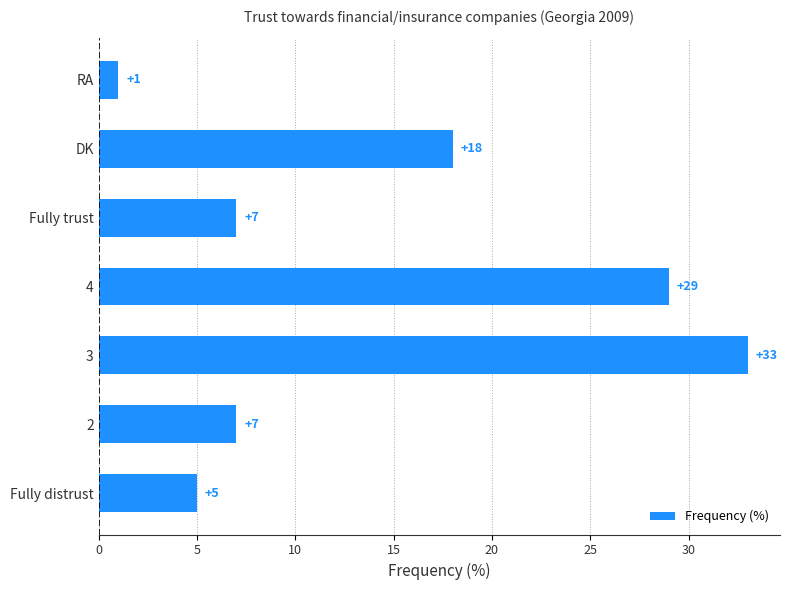

What is the change in value from 2 to 3?

+26